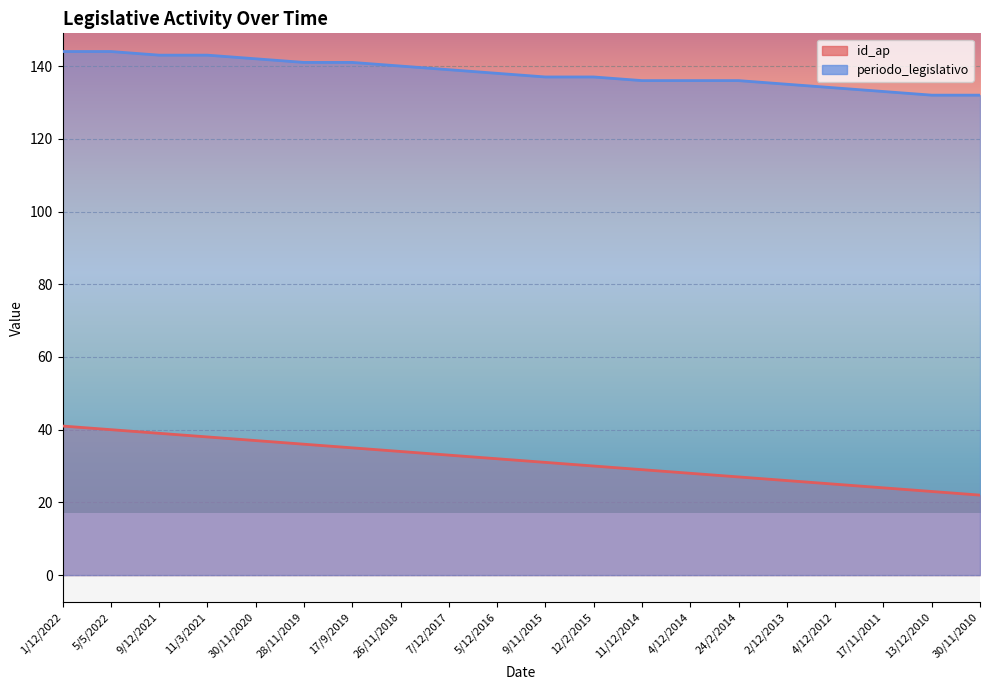

The value of periodo_legislativo at 2/12/2013 is 135. True or false?

True